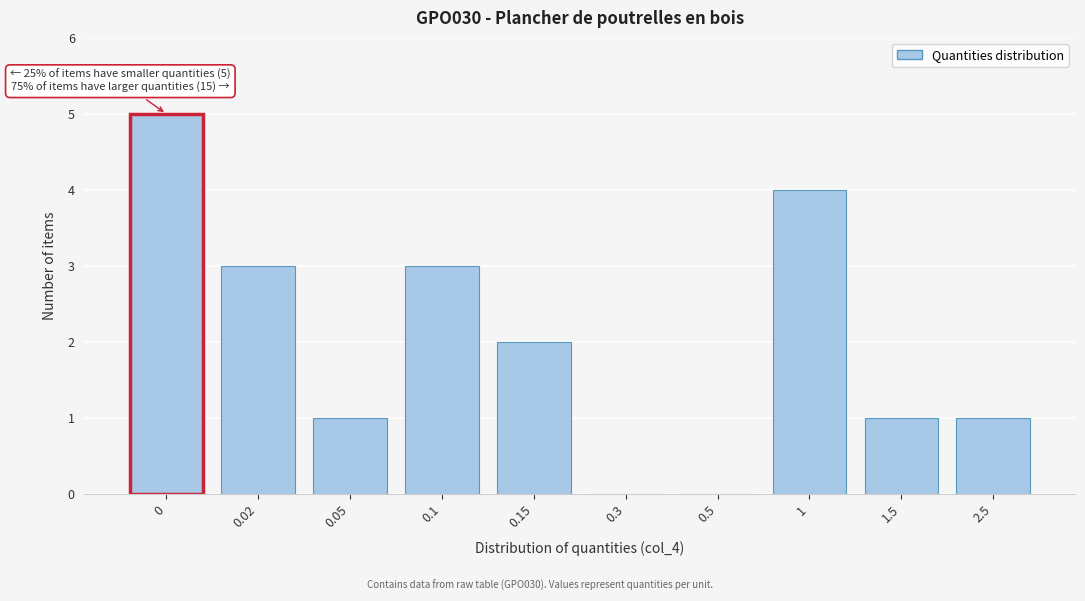

Reading left to right, extract all data points from this chart.

0=5	0.02=3	0.05=1	0.1=3	0.15=2	0.3=0	0.5=0	1=4	1.5=1	2.5=1